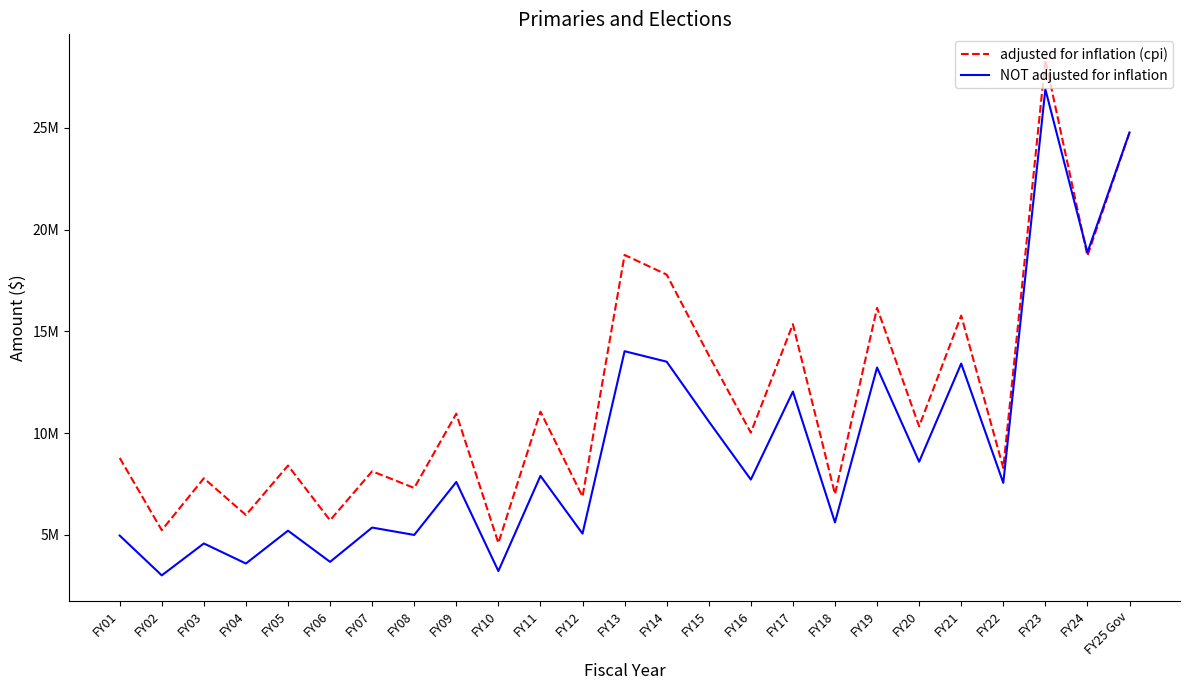

Rank the categories by NOT adjusted for inflation value from highest to lowest.

FY23, FY25 Gov, FY24, FY13, FY14, FY21, FY19, FY17, FY15, FY20, FY11, FY16, FY09, FY22, FY18, FY07, FY05, FY12, FY08, FY01, FY03, FY06, FY04, FY10, FY02